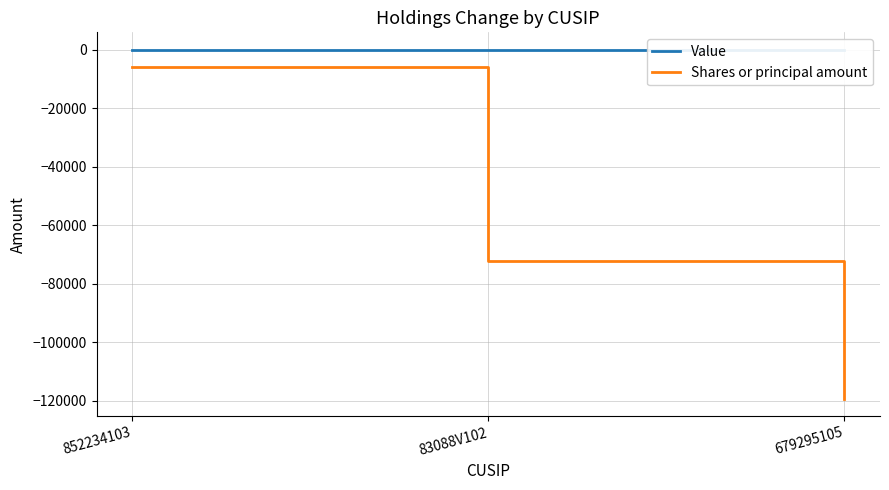

What position from the left is 679295105?

3